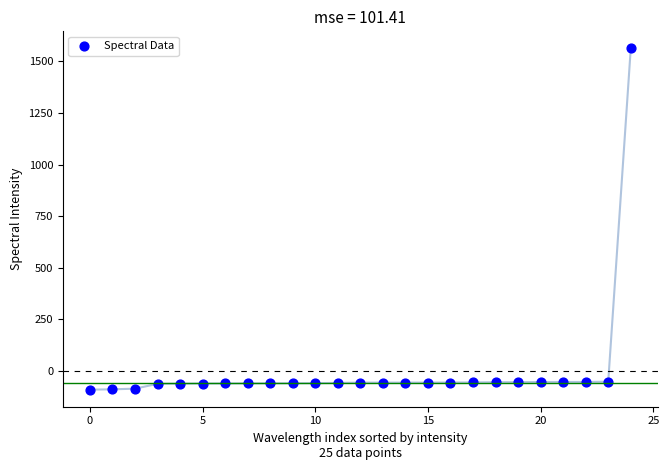

What is the range of Y values (max minus min)?

1653.7